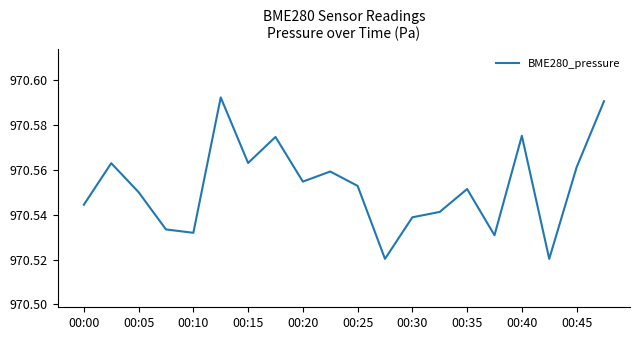

Is this an area chart (filled region under the line)?

No